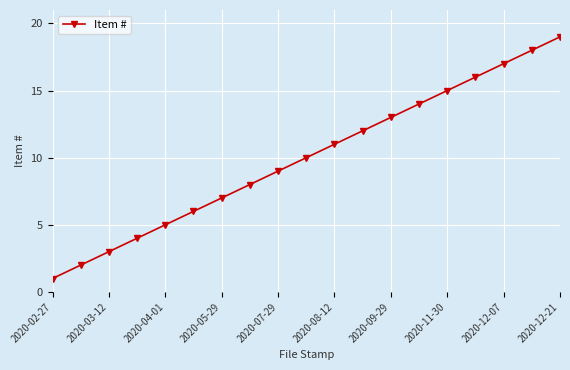

What is the minimum value shown in the chart?

1